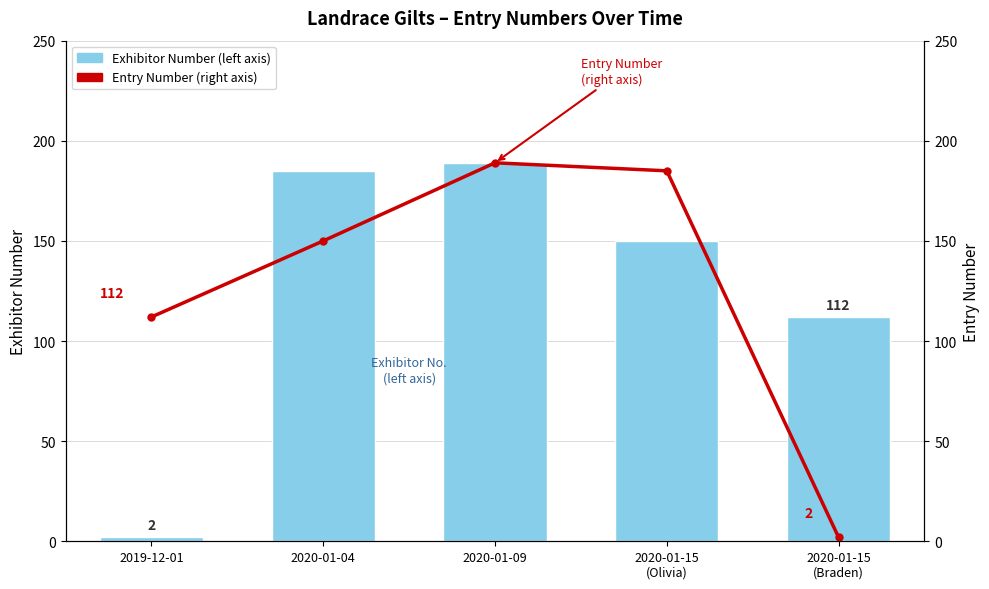

How many data points does each series have?

5